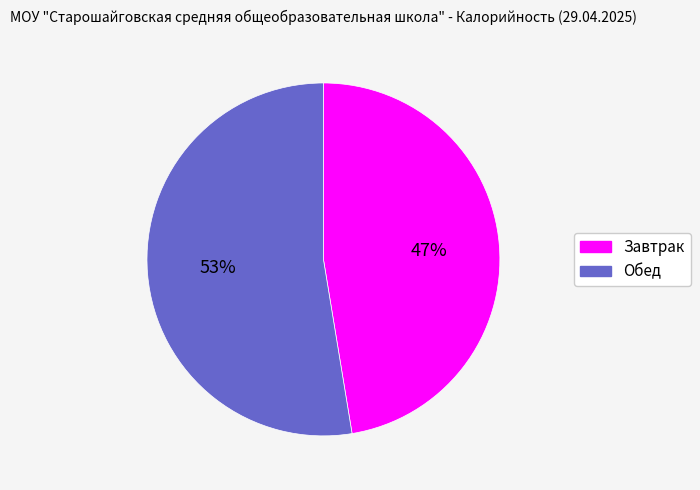

Is it true that Завтрак is 57% of the pie?

False